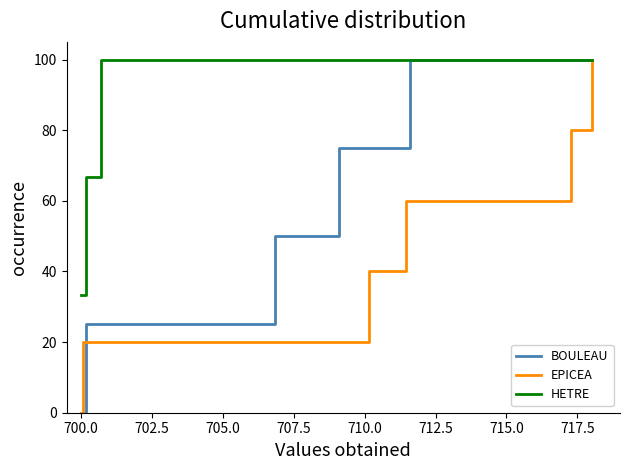

Rank the series by their average value, from lowest to highest.

EPICEA, BOULEAU, HETRE